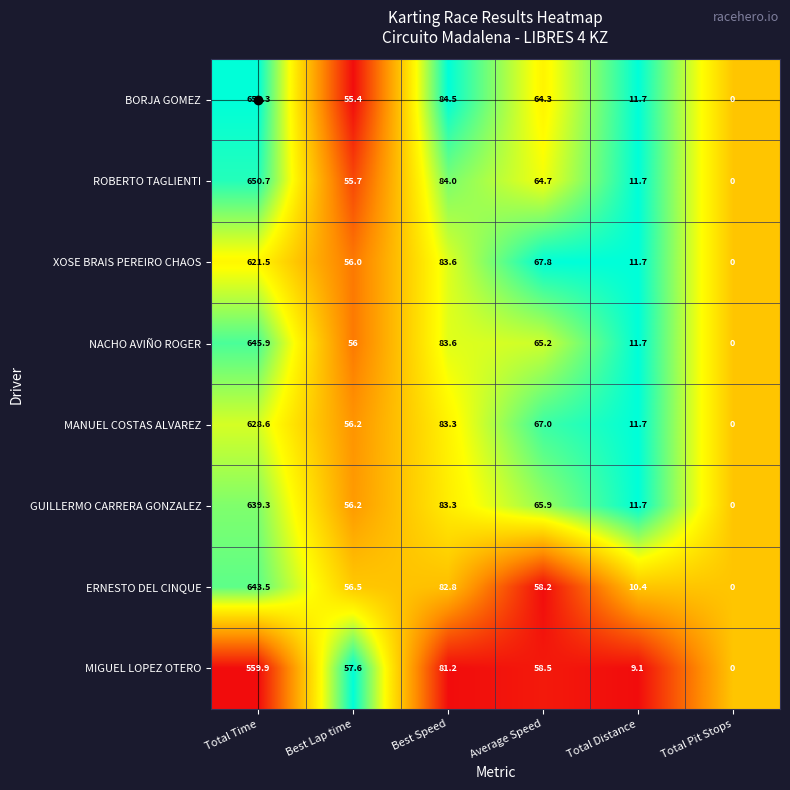

At which category does the chart reach its minimum across all series?

Total Pit Stops